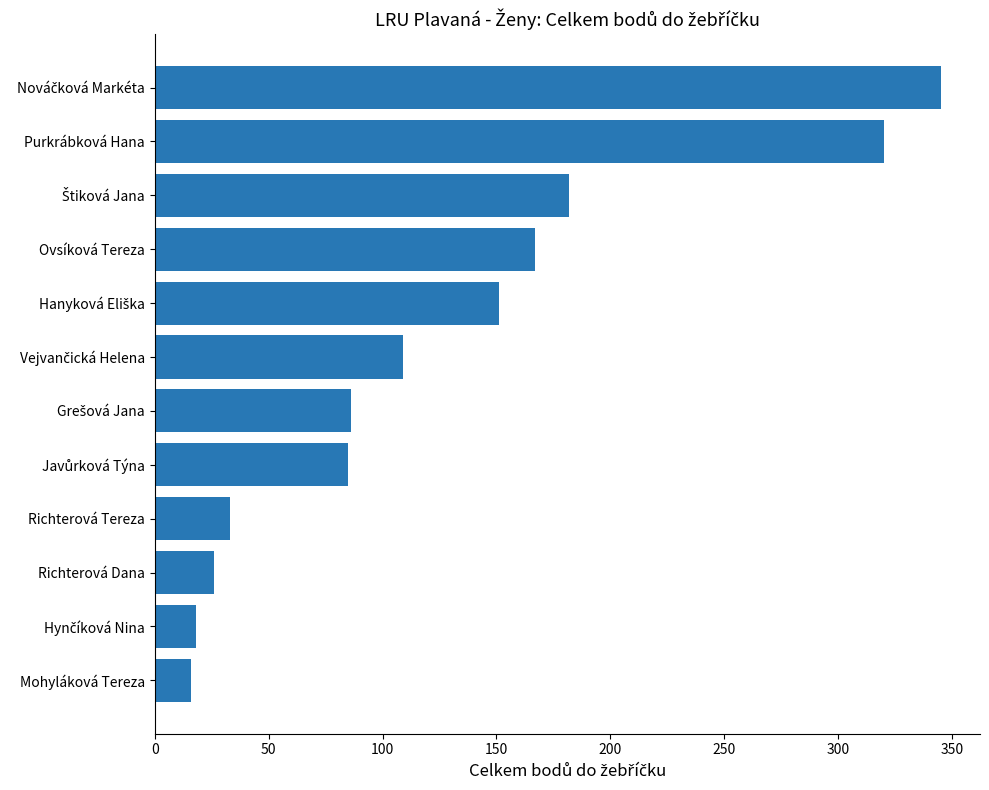

What is the difference between the maximum and minimum values?

329